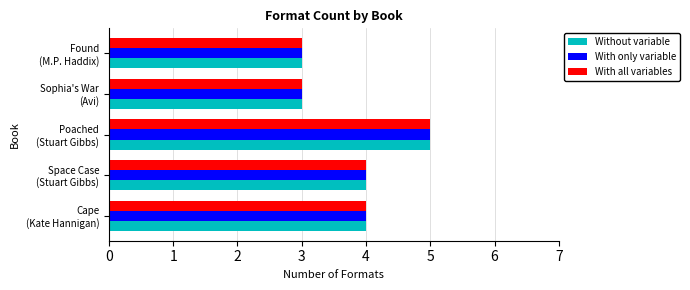

What is the highest value of the Without variable series?

5